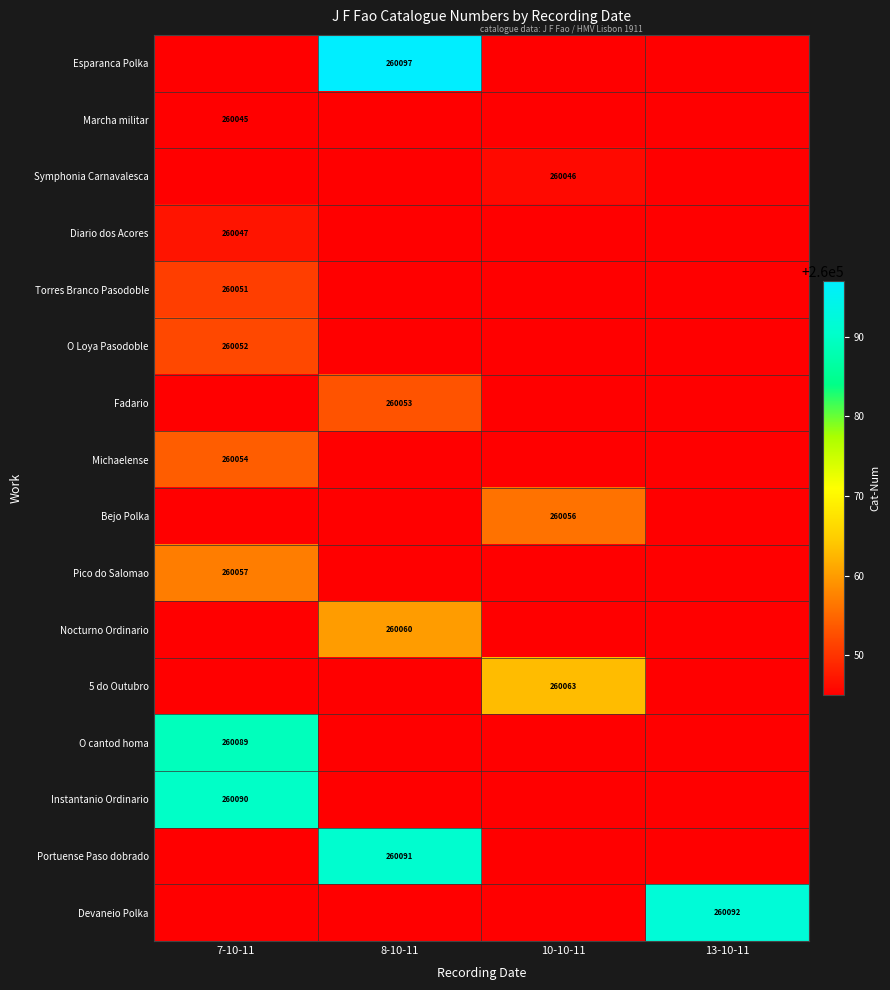

Between 7-10-11 and 10-10-11, which is larger?

7-10-11